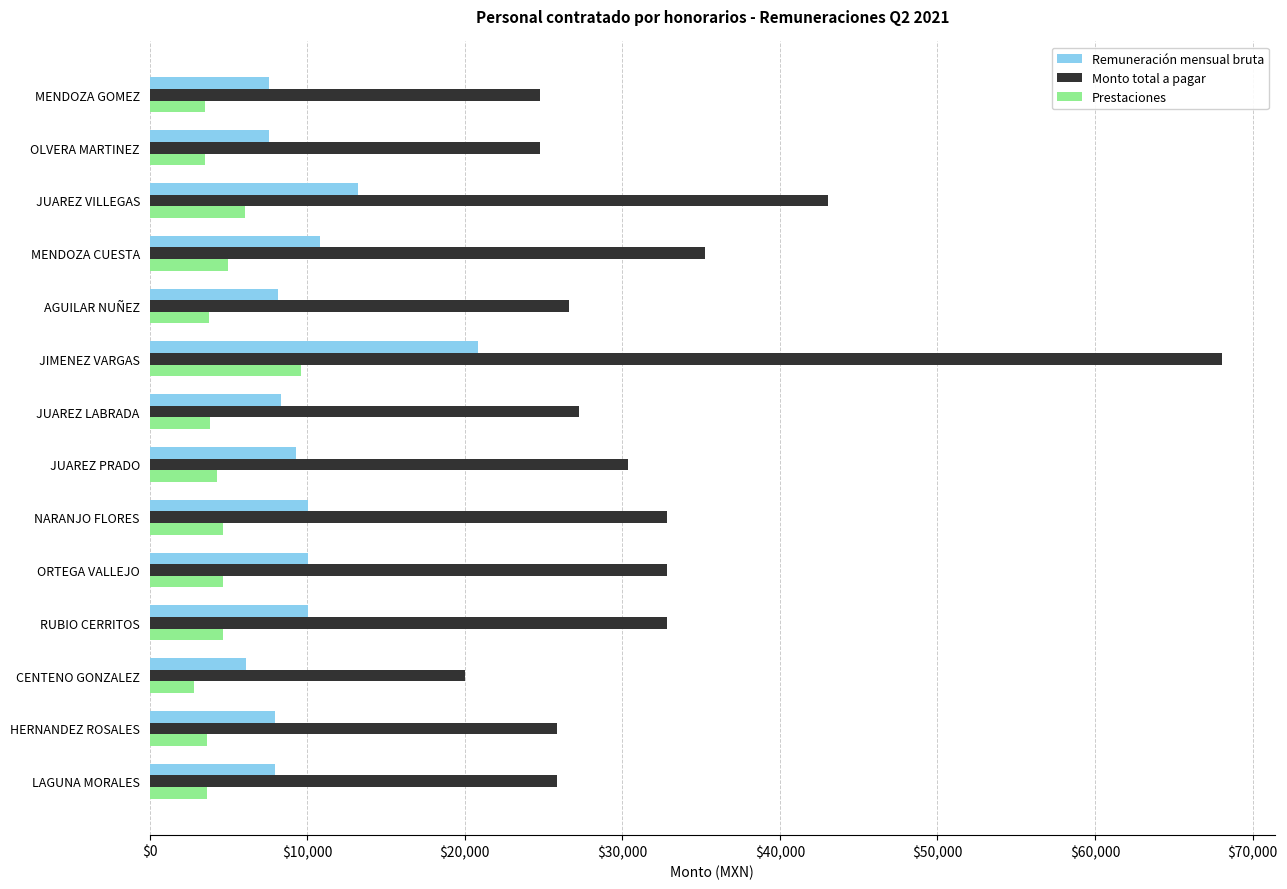

The Monto total a pagar series shows 12922.7 at ORTEGA VALLEJO. True or false?

False